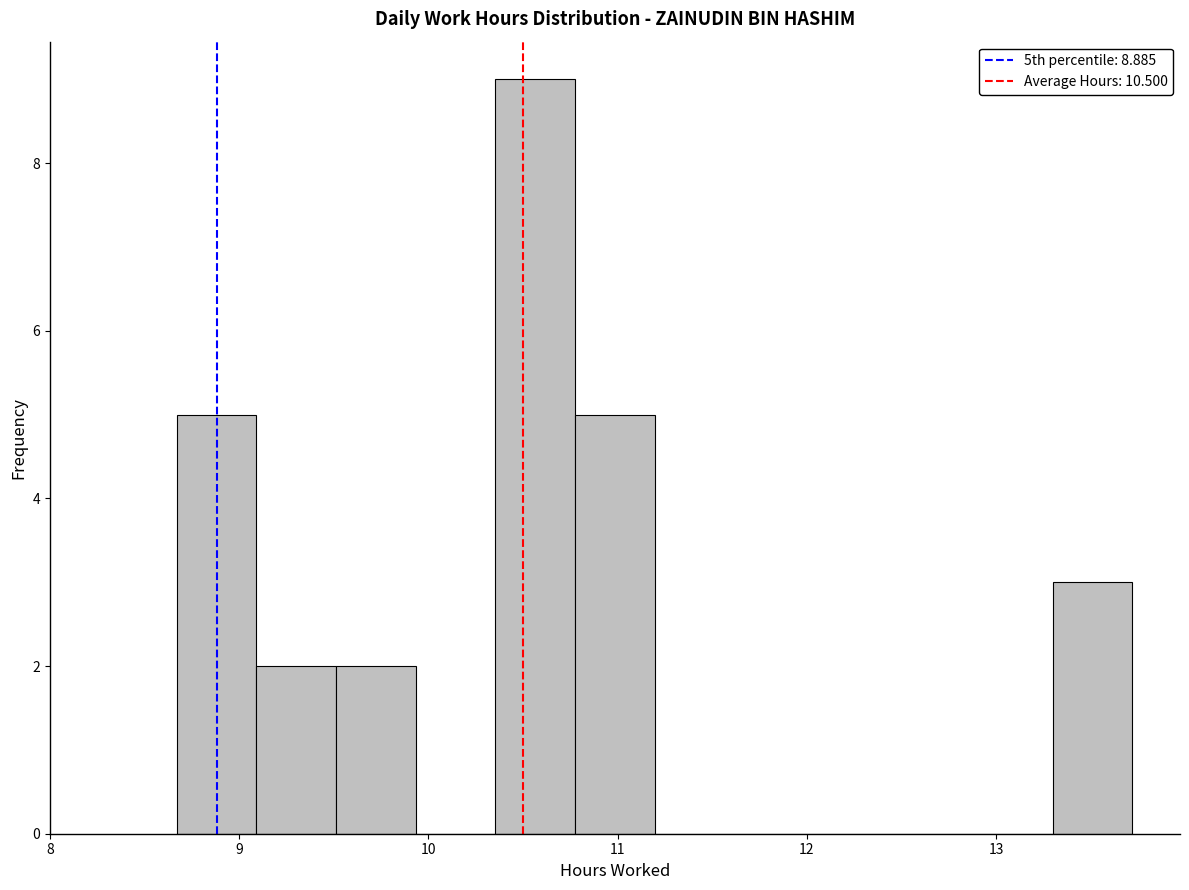

Which range on the x-axis has the tallest bar?

10.4 to 10.8